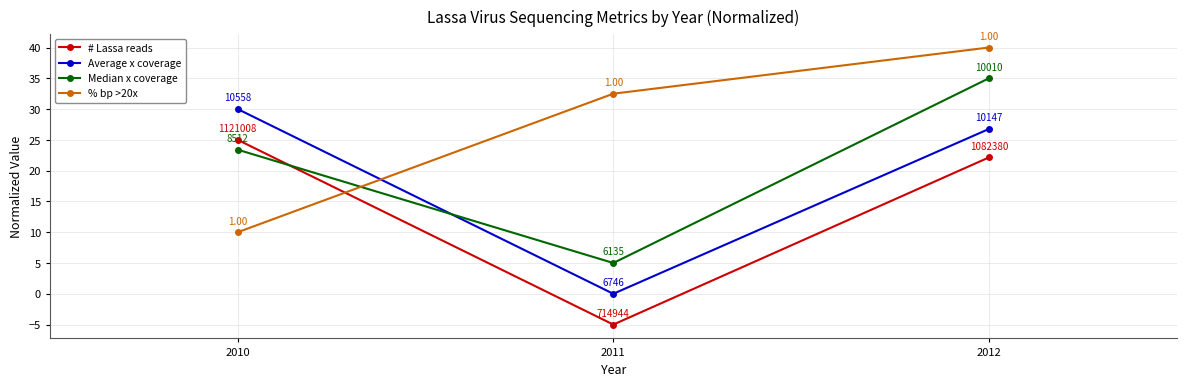

Which category has the highest value in the # Lassa reads series?

2010